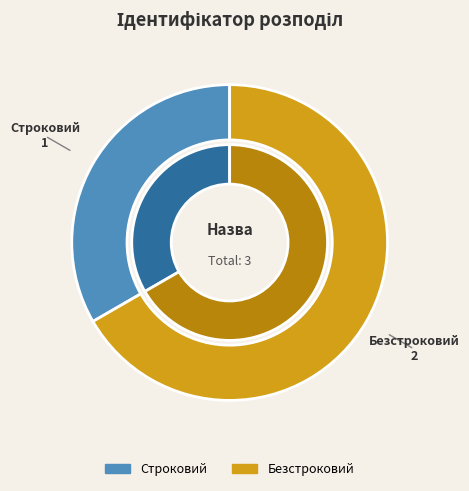

To the nearest percent, what is the difference between the largest and smallest slice percentages?

33%